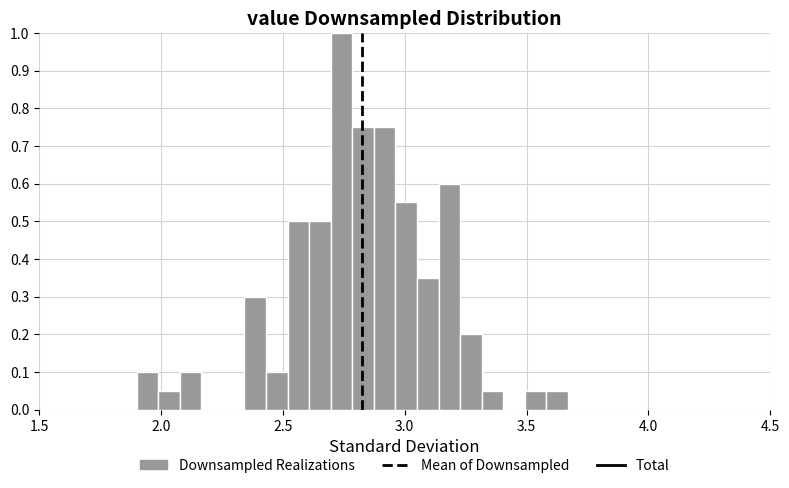

Read against the x-axis, roughly where is the centre of the tallest bar?

2.75